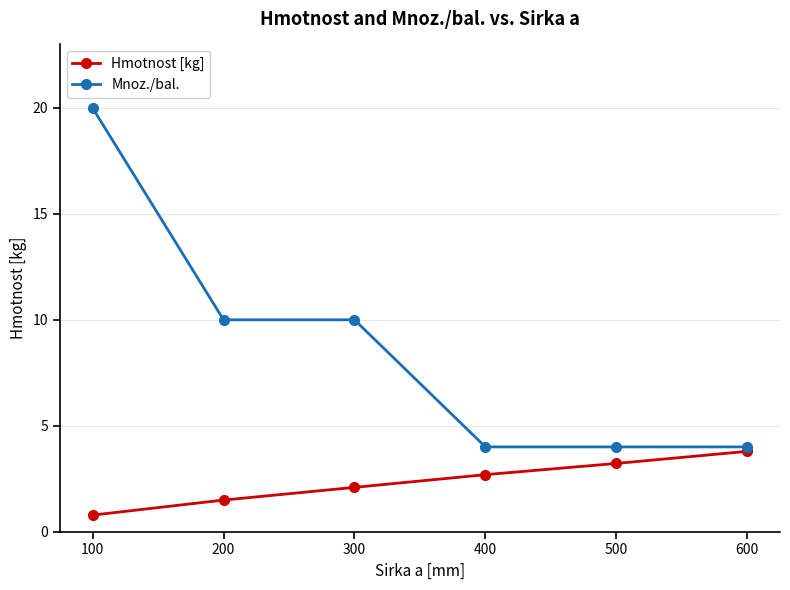

True or false: Hmotnost [kg] and Mnoz./bal. intersect in this chart.

False